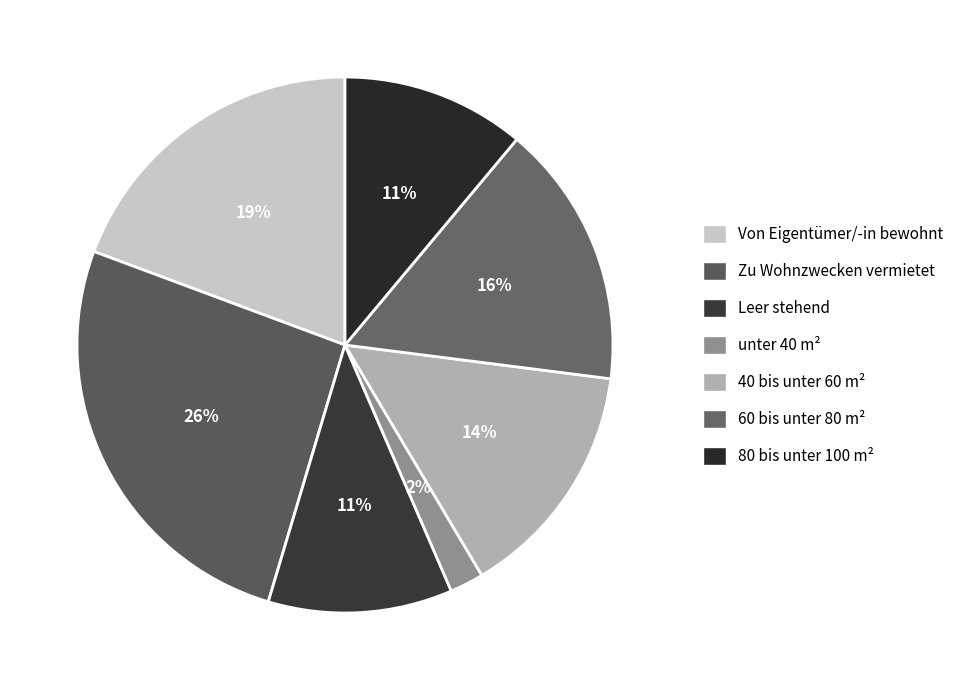

Is it true that 40 bis unter 60 m² is 14% of the pie?

True